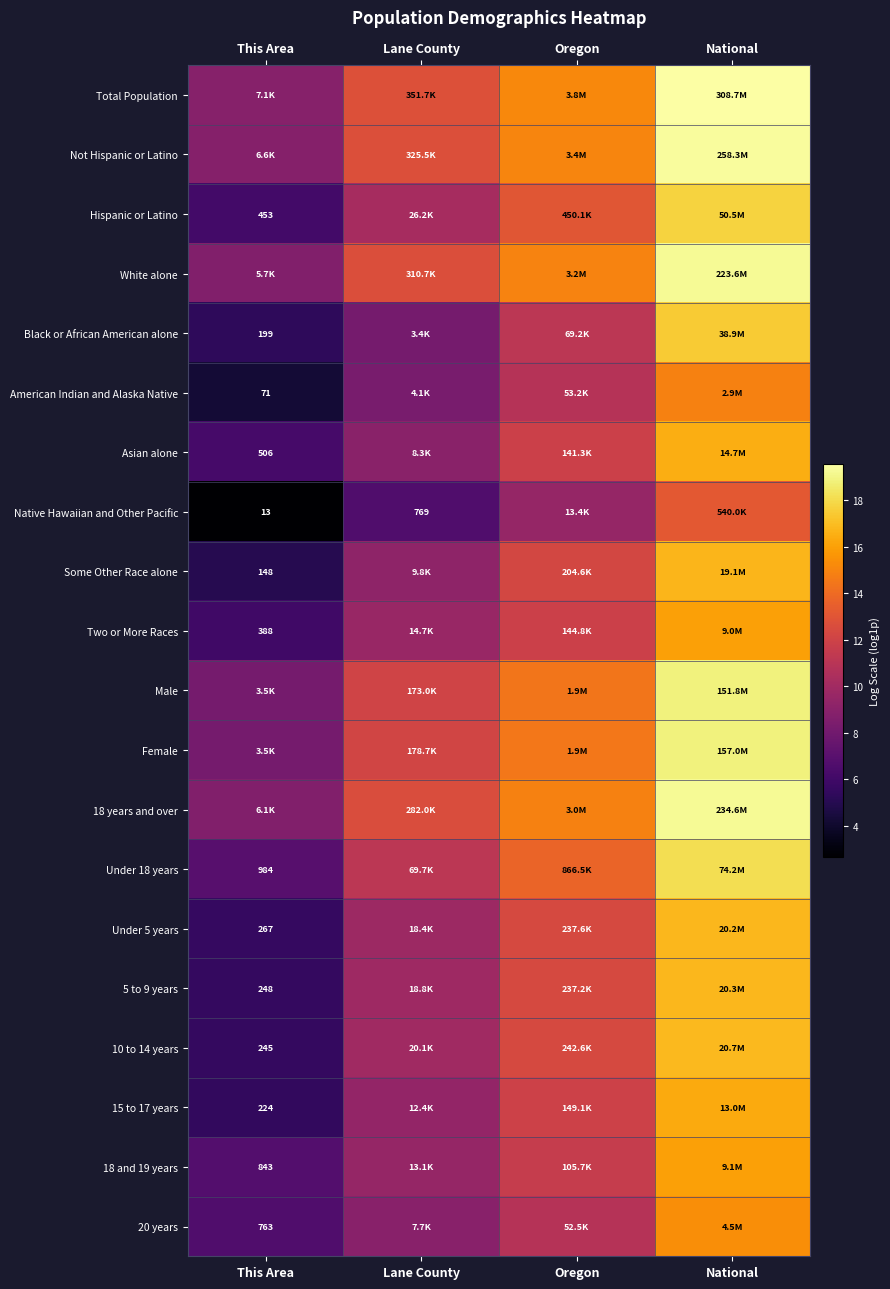

Is the value of Black or African American alone at This Area greater than the value of American Indian and Alaska Native at This Area?

Yes